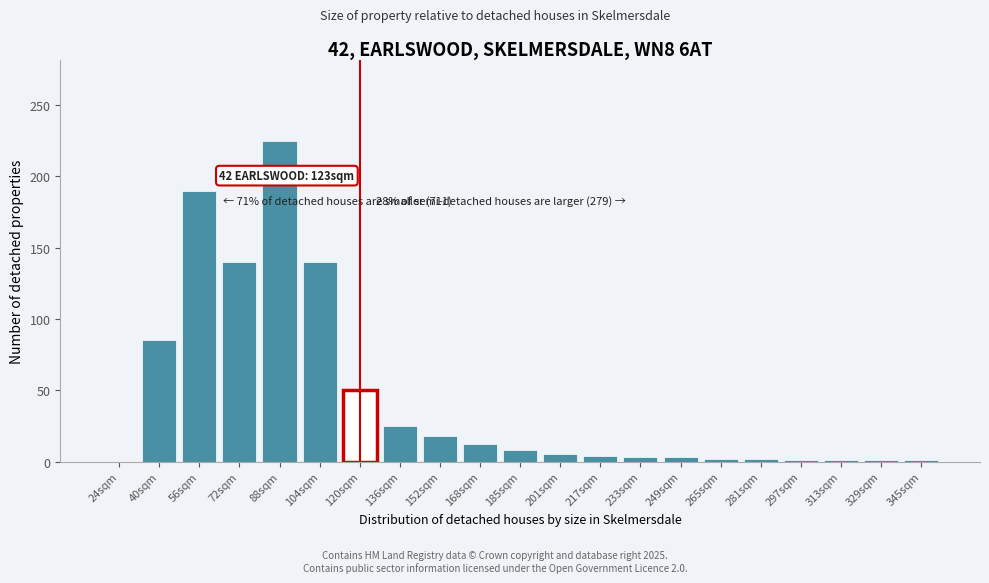

Which label corresponds to the largest value in the chart?

88sqm